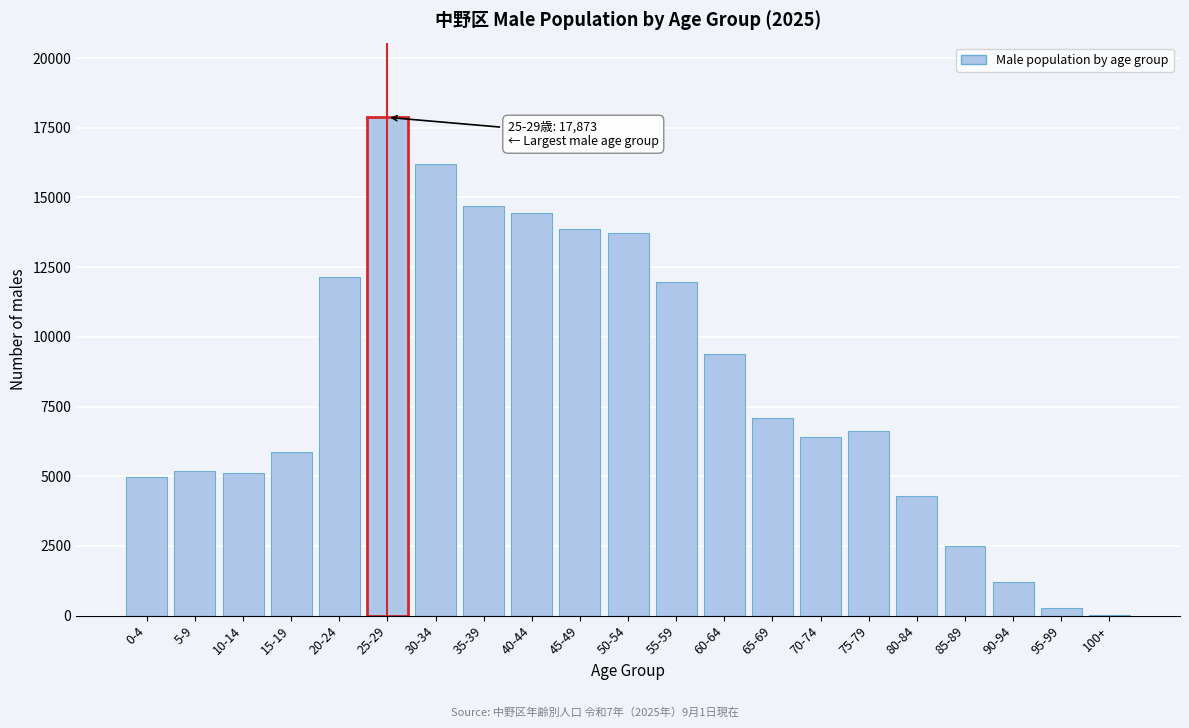

Between 35-39 and 90-94, which is larger?

35-39